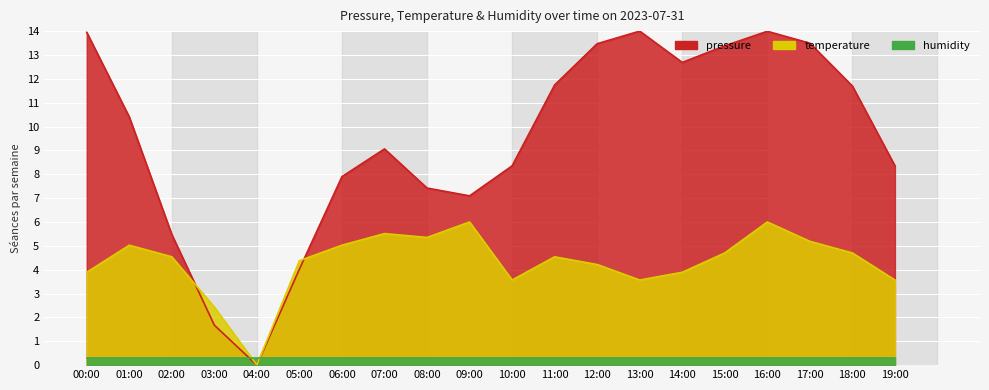

Between 00:00 and 12:00, which series saw the biggest shift?

pressure